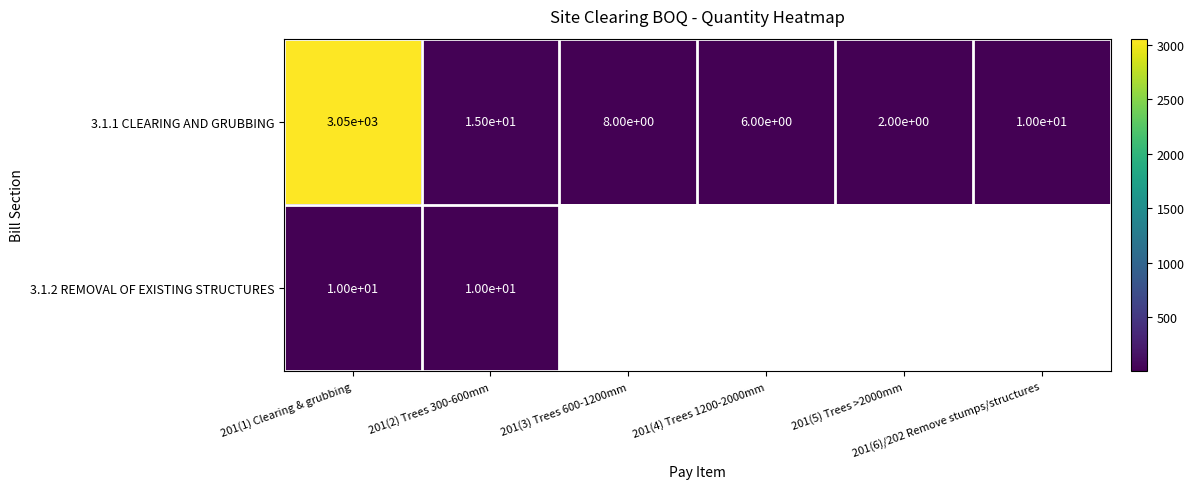

What is the average value of the 3.1.1 CLEARING AND GRUBBING series?

515